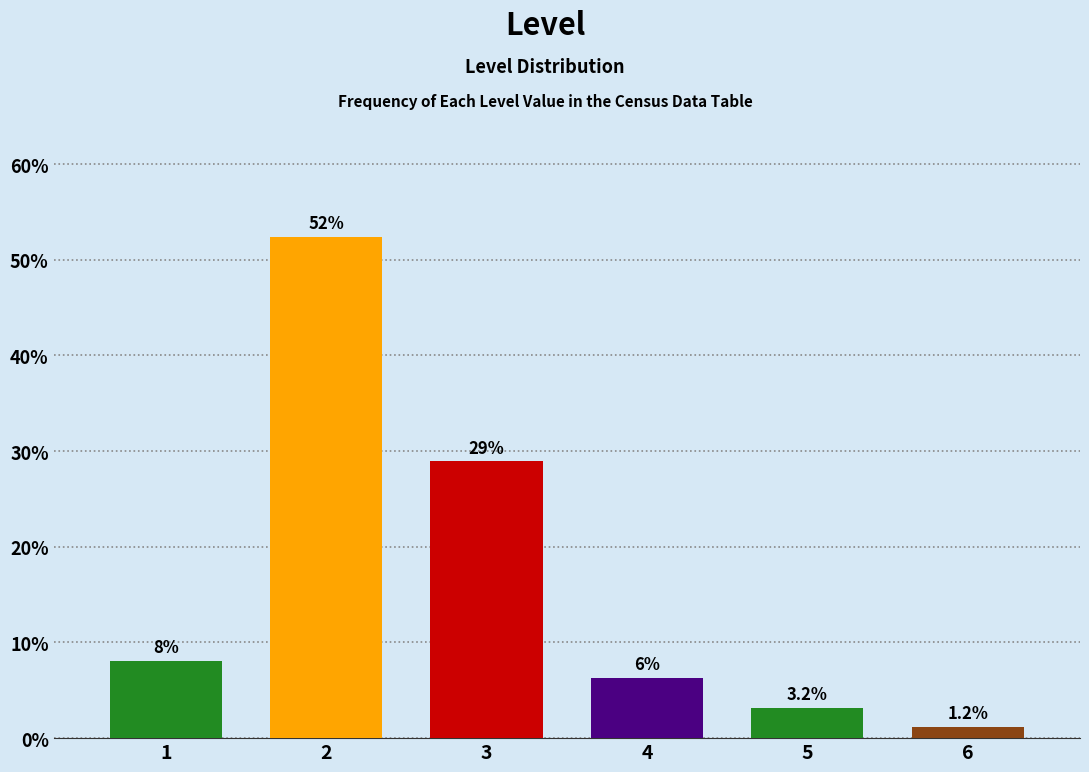

Reading left to right, list all the values displayed in this chart.

8.0	52.4	28.9	6.3	3.2	1.2